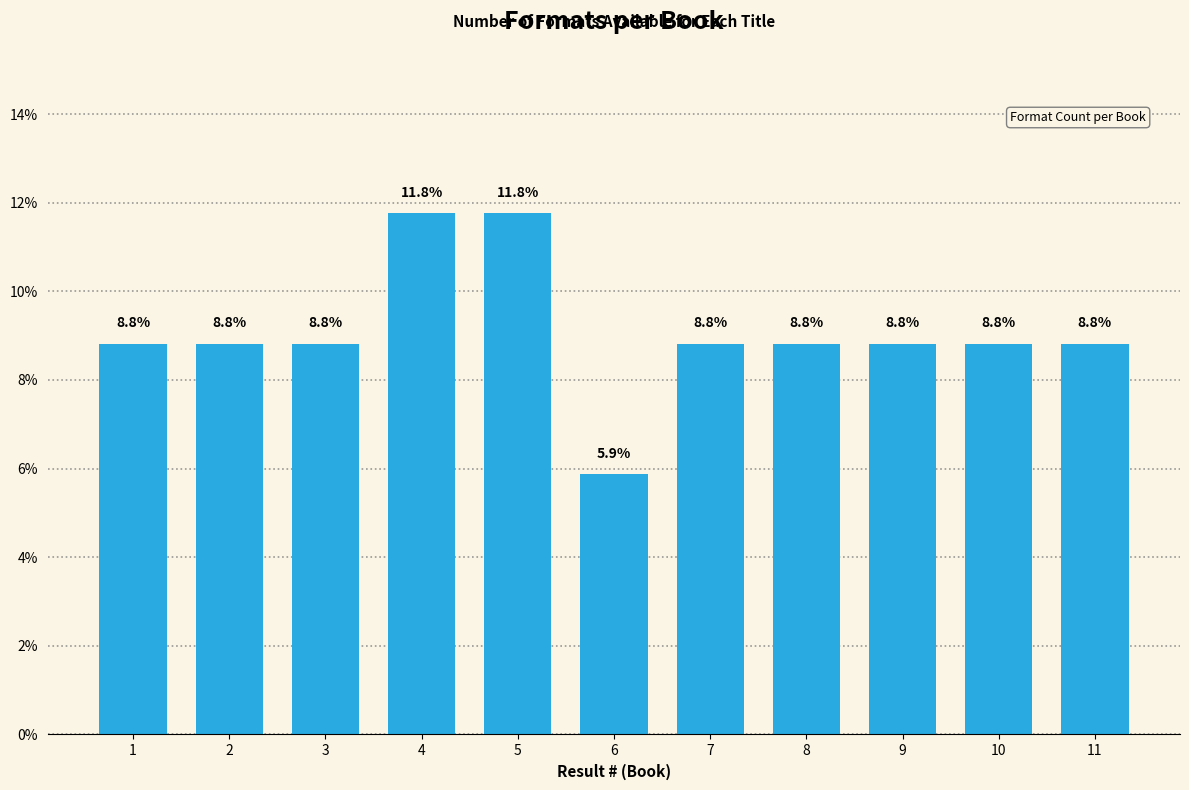

Reading left to right, transcribe all the data shown in this chart.

8.8	8.8	8.8	11.8	11.8	5.9	8.8	8.8	8.8	8.8	8.8